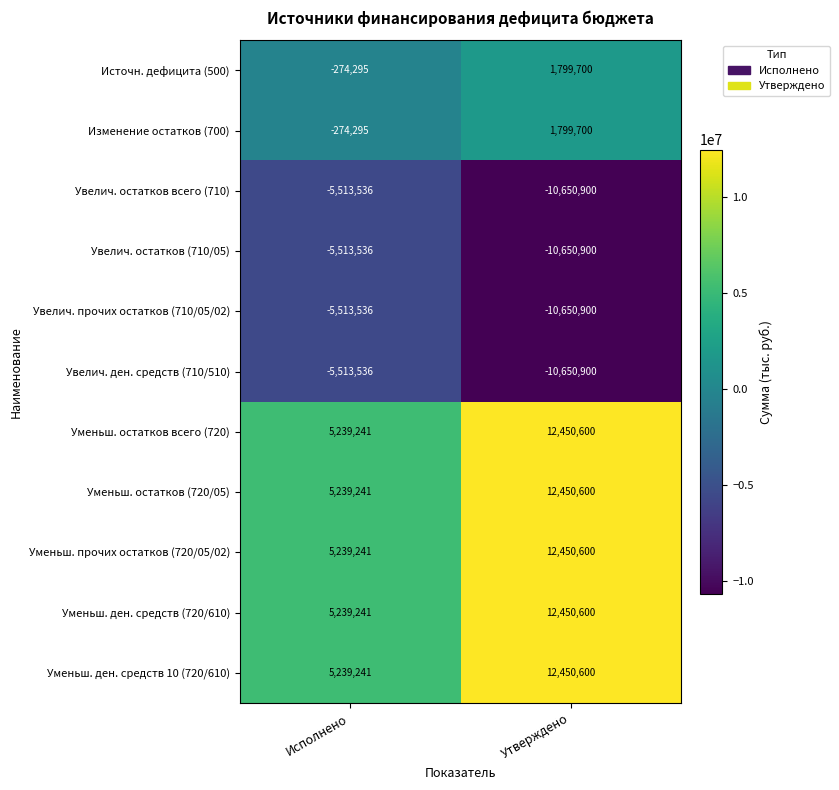

List the labels in order of Увелич. остатков всего (710) value, largest first.

Исполнено, Утверждено